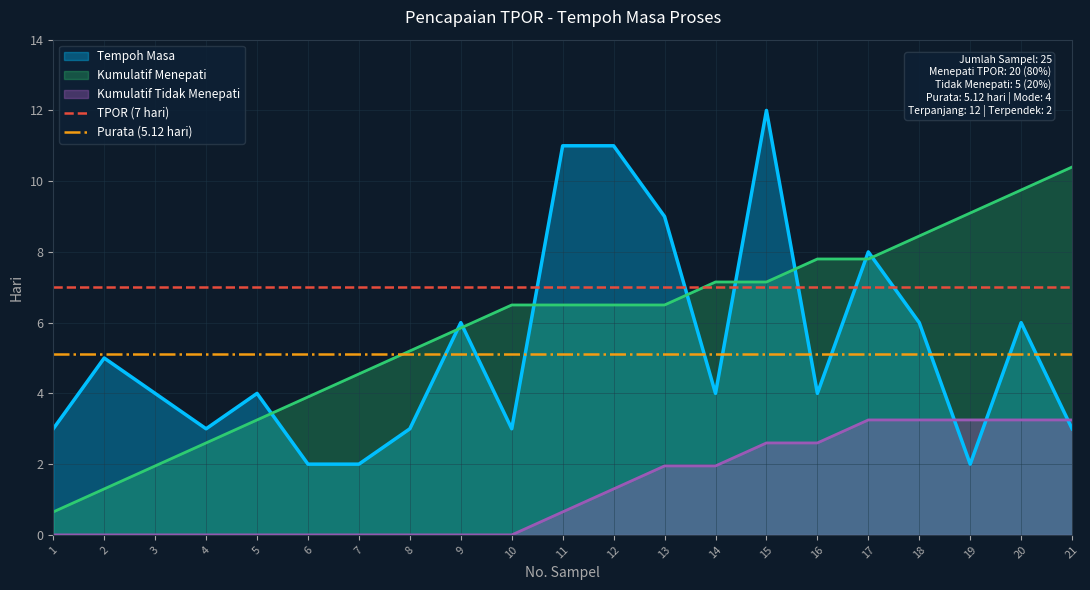

Rank the series at 6 from highest to lowest value.

TPOR (7 hari), Purata (5.12 hari), Kumulatif Menepati, Tempoh Masa, Kumulatif Tidak Menepati